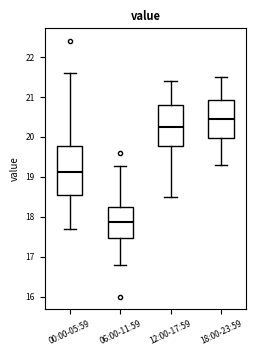

Reading left to right, read every box against the y-axis: the position of its median line, the range the box covers, and the ends of its whiskers. The values are not printed on the chart, so give them approximately, as read against the axis.

00:00-05:59: median 19.1, box 18.5 to 19.8, whiskers 17.7 to 21.6
06:00-11:59: median 17.9, box 17.5 to 18.2, whiskers 16.8 to 19.3
12:00-17:59: median 20.3, box 19.8 to 20.8, whiskers 18.5 to 21.4
18:00-23:59: median 20.5, box 20.0 to 20.9, whiskers 19.3 to 21.5